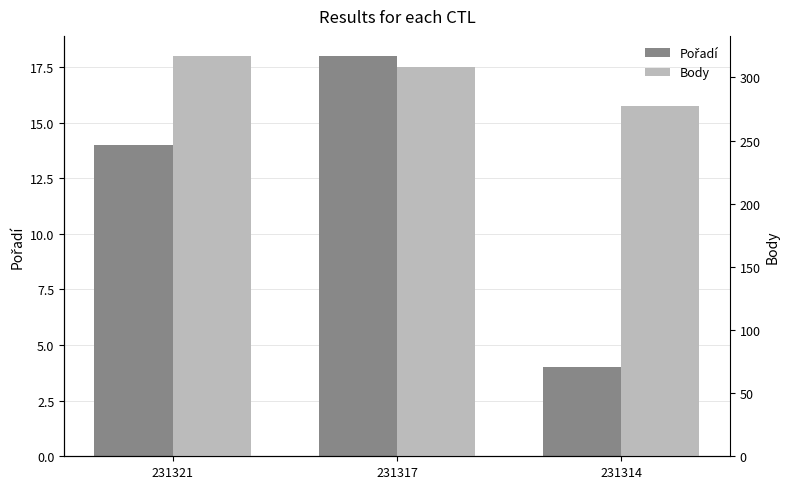

What is the value of the Body bar at the 1st from the left?

317